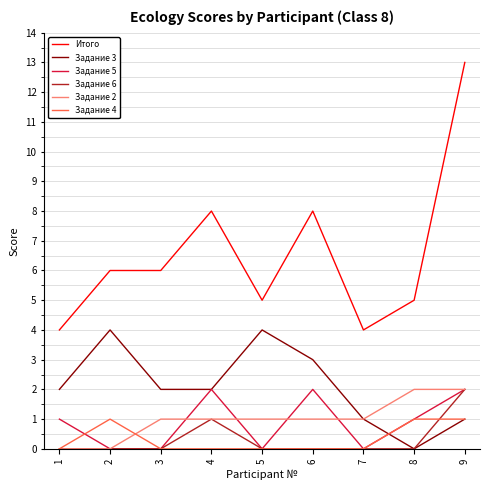

Is it true that Задание 6 equals 1 at 5?

False